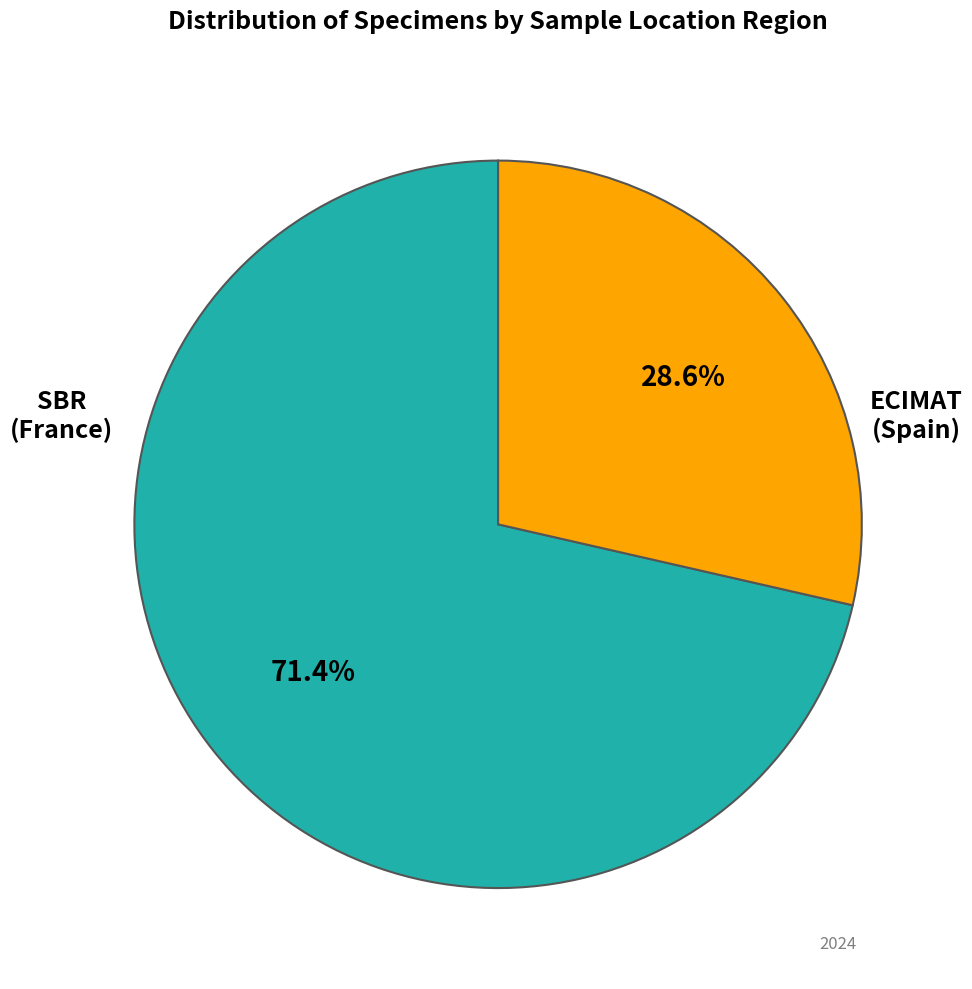

Is there a majority slice in this chart?

Yes